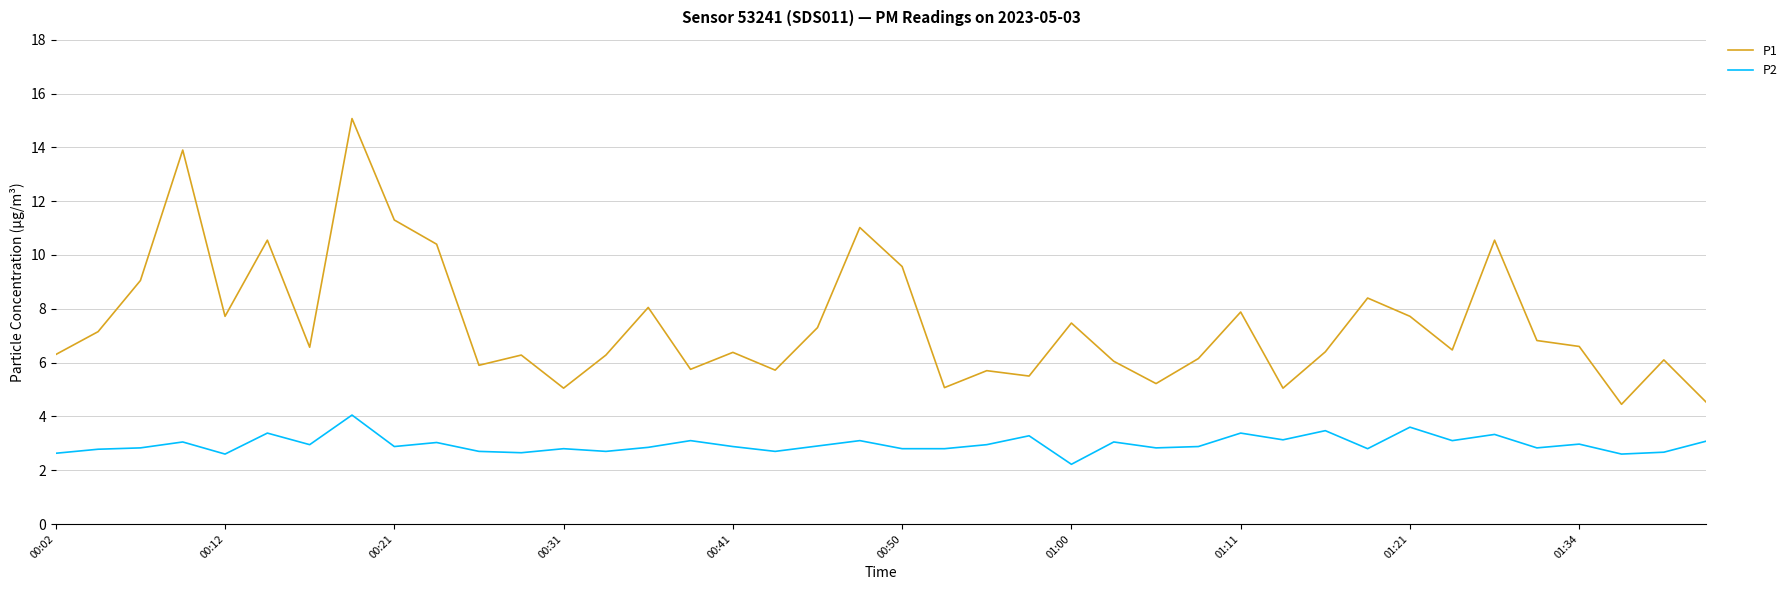

What is the sum of all P1 values?

297.4